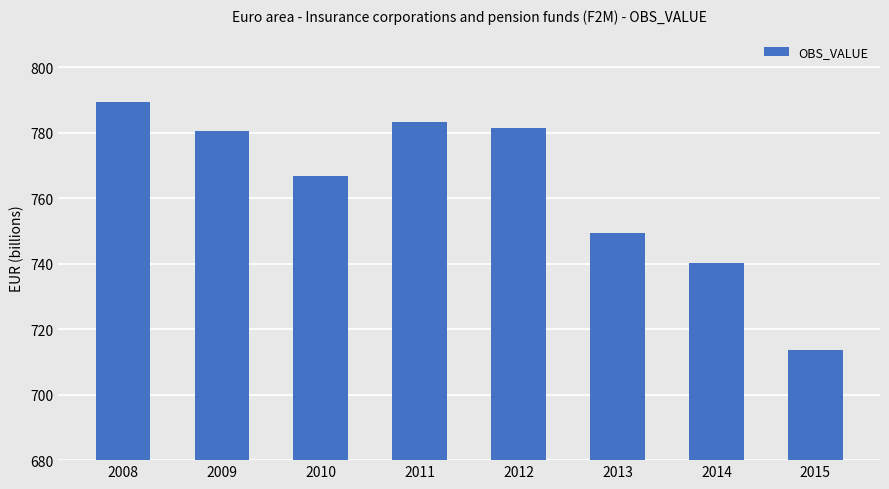

List the labels in order of value, smallest first.

2015, 2014, 2013, 2010, 2009, 2012, 2011, 2008